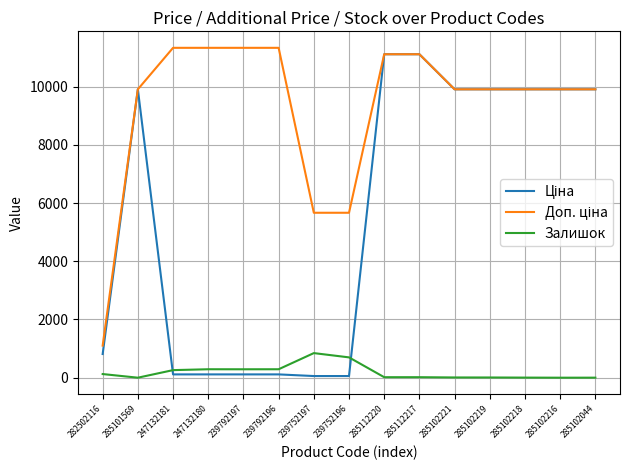

The value of Залишок at 247132180 is 290.0. True or false?

True